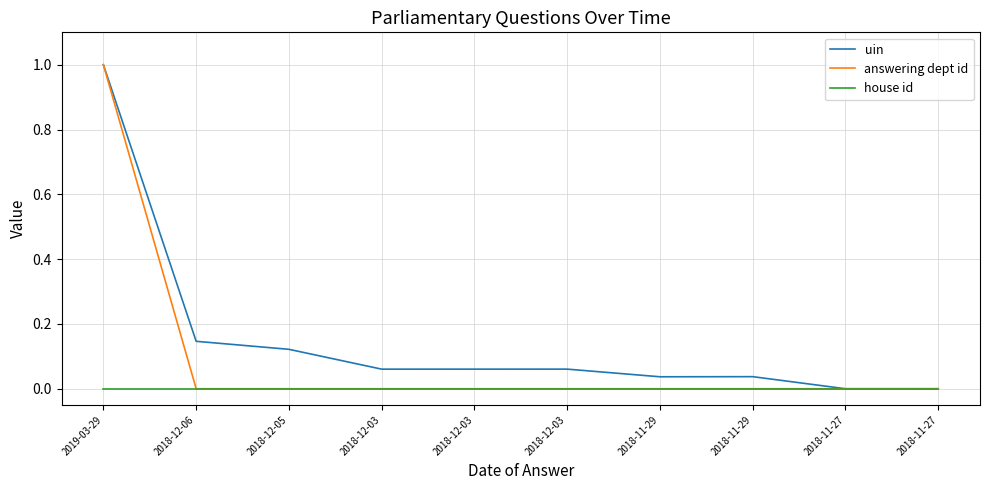

How many lines are shown in the chart?

3